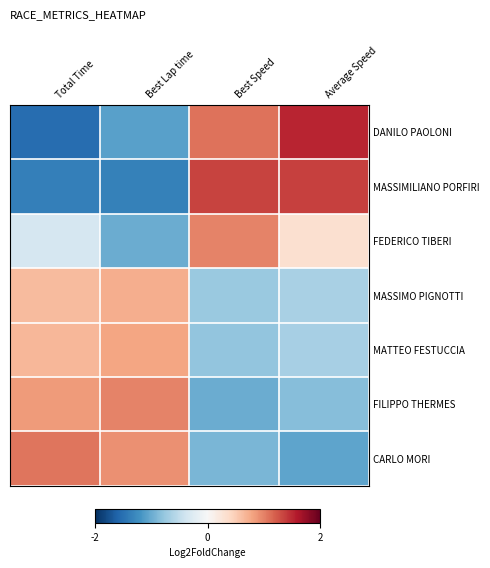

At how many categories does at least one series exceed -1?

4